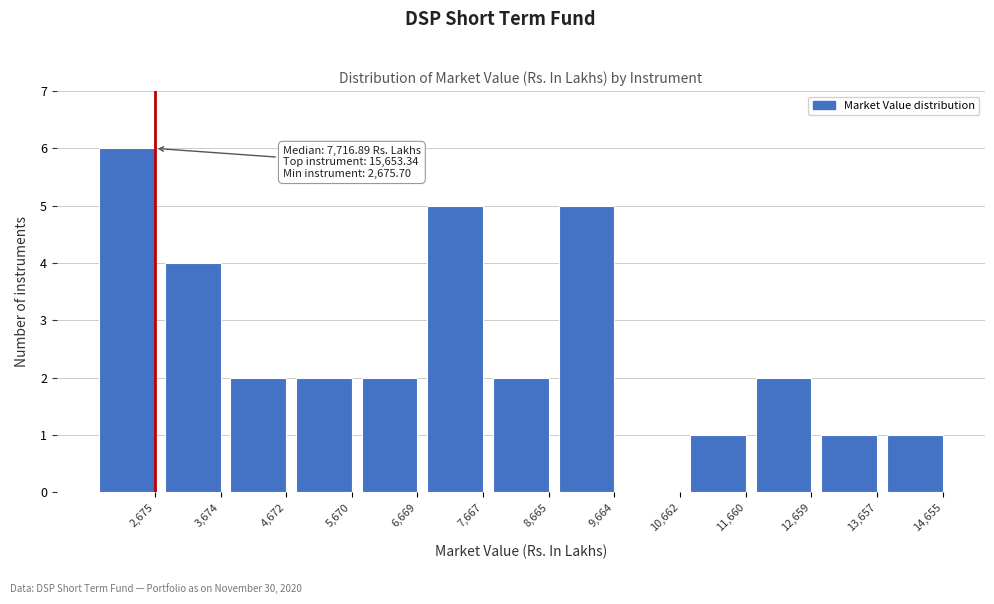

Reading left to right, extract all data points from this chart.

2,675=6	3,674=4	4,672=2	5,670=2	6,669=2	7,667=5	8,665=2	9,664=5	10,662=0	11,660=1	12,659=2	13,657=1	14,655=1